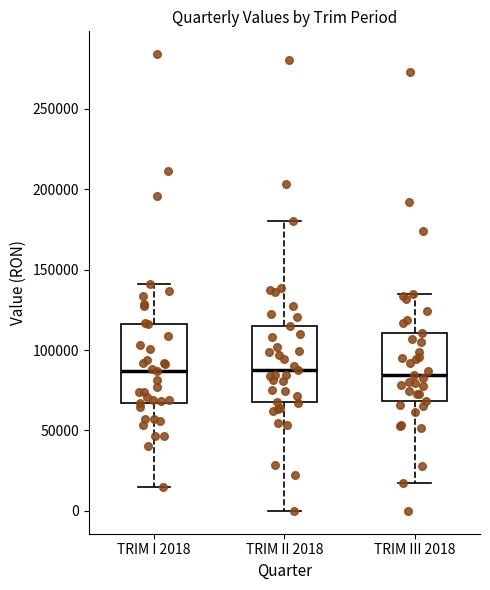

Where does the lower whisker of the box for TRIM I 2018 end on the y-axis? The values are not printed on the chart, so give them approximately, as read against the axis.

15000